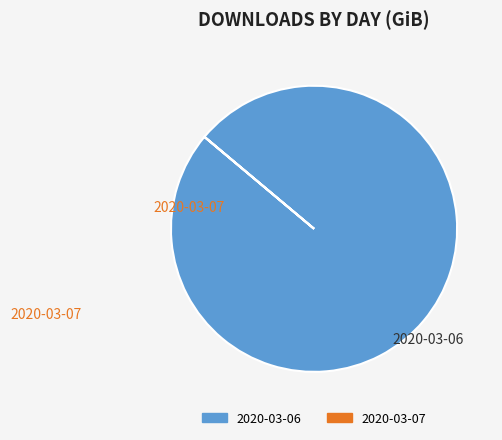

Is it true that 2020-03-06 is 100% of the pie?

True